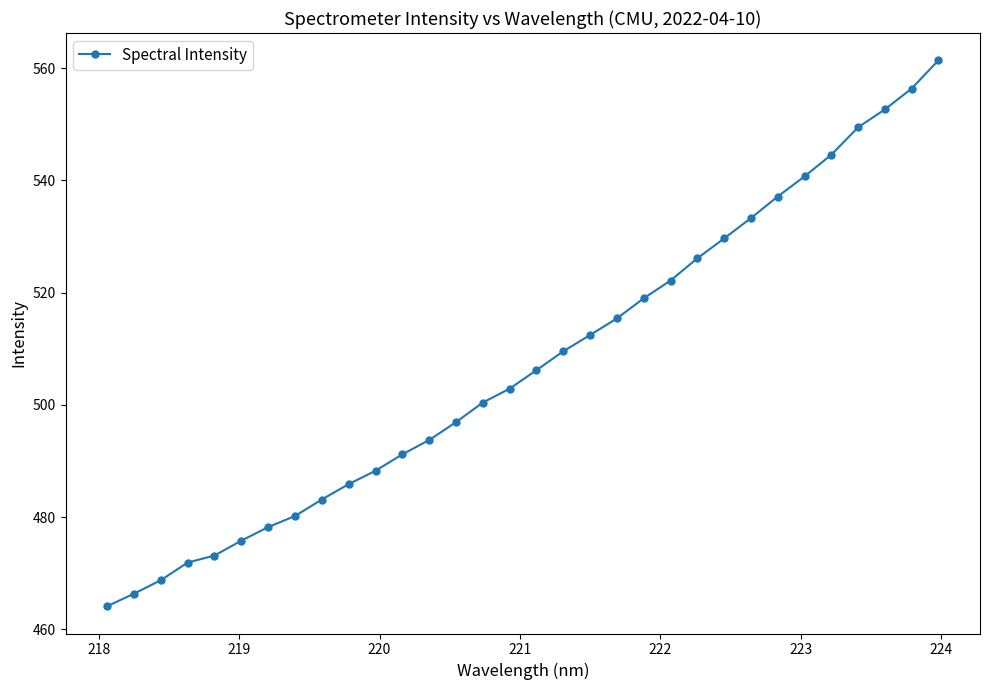

Count the number of categories in the chart.

32